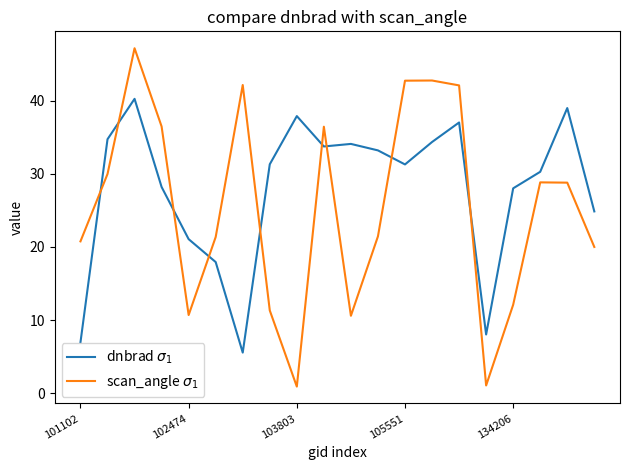

What is the spread (max minus min) of values at 101102?

13.8